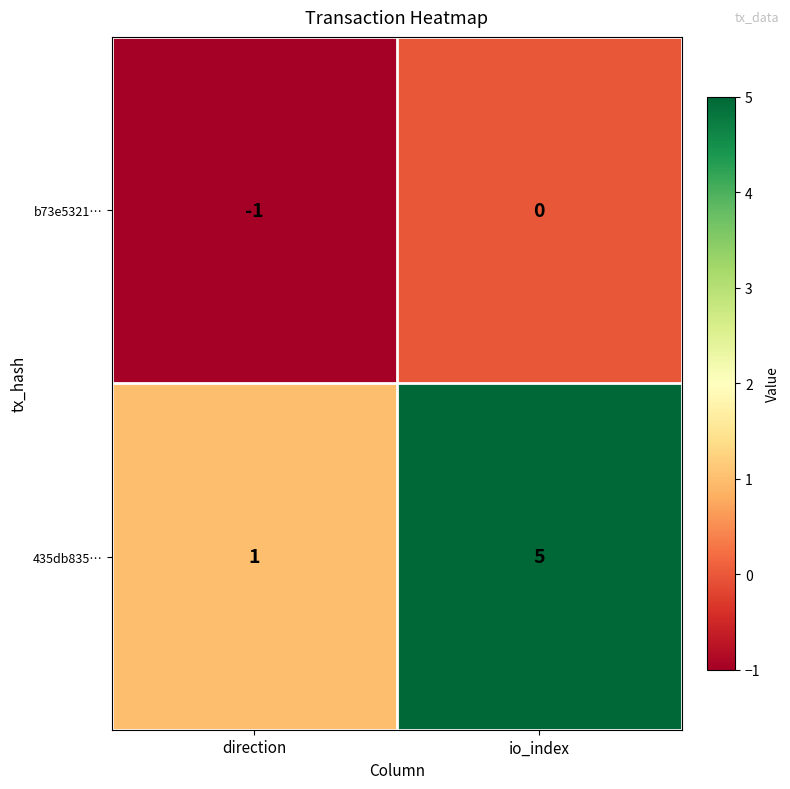

Rank the series by their average value, from highest to lowest.

435db835…, b73e5321…